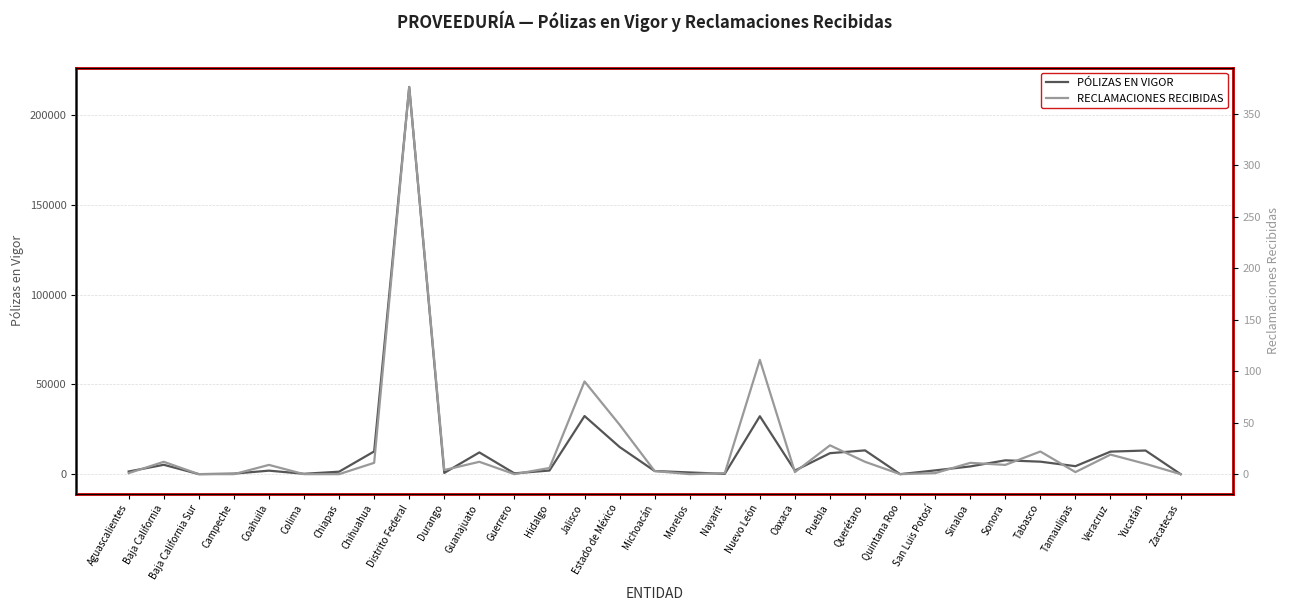

How many categories are shown in the chart?

31